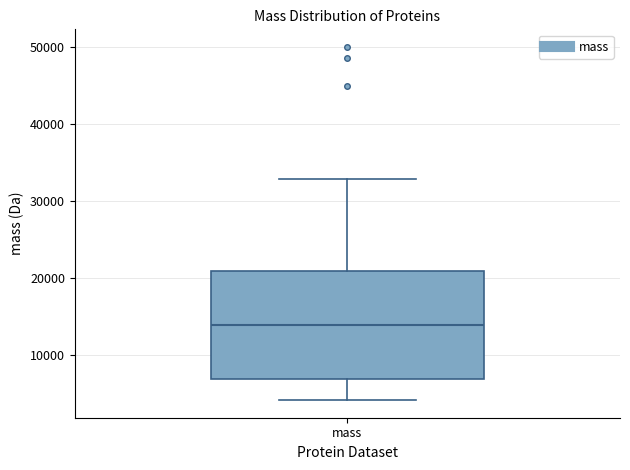

Where does the upper whisker of the box for mass end on the y-axis? The values are not printed on the chart, so give them approximately, as read against the axis.

33000